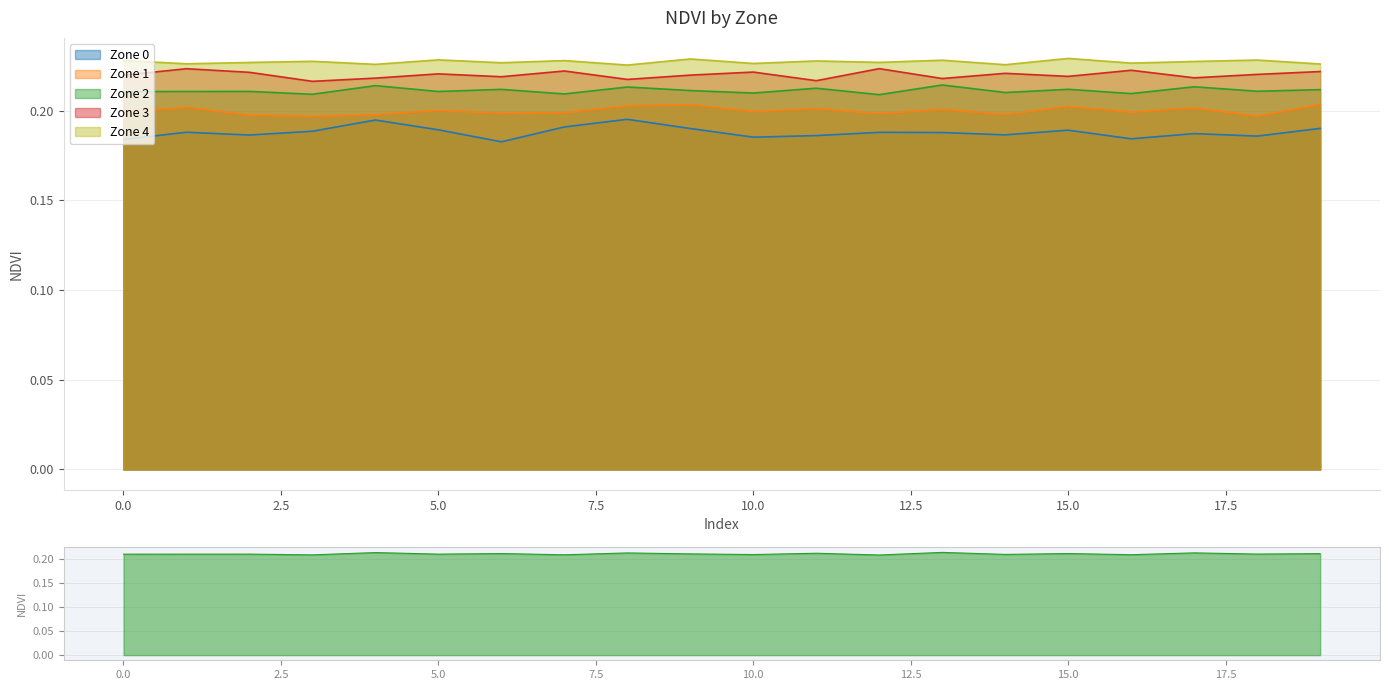

Where is the first local minimum for Zone 1?

3